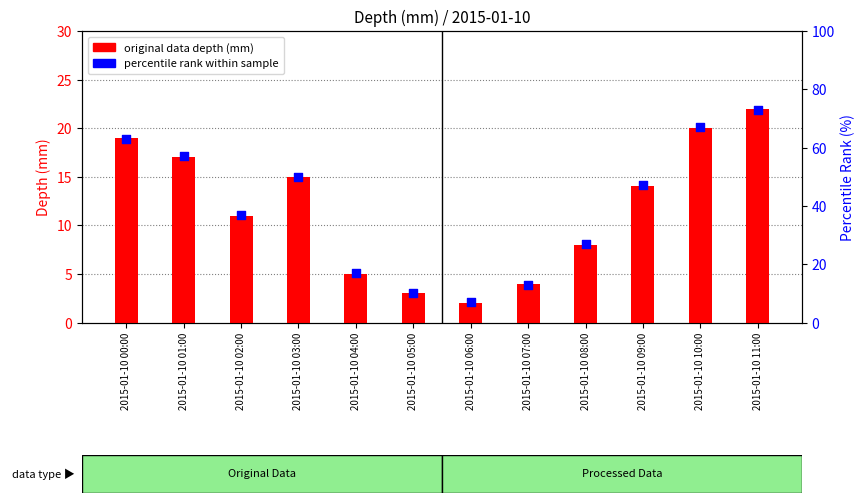

At how many categories does at least one series exceed 6?

12